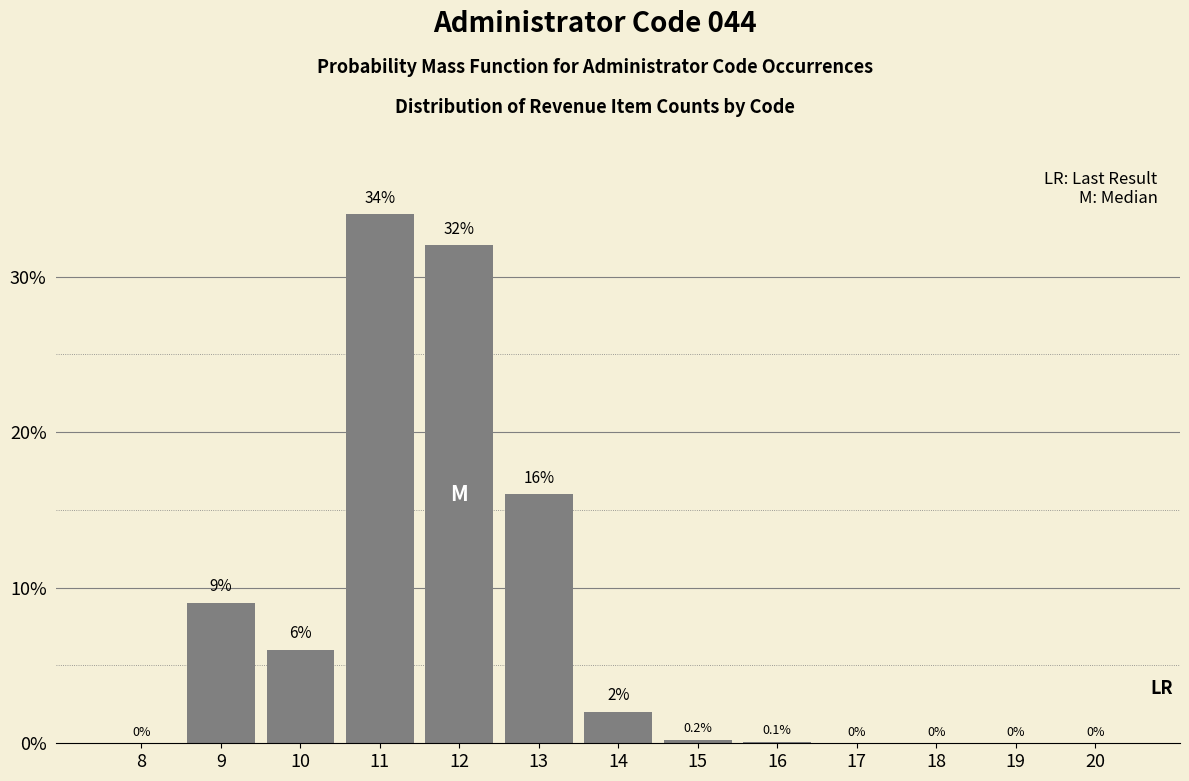

The chart shows a value of 6.0 at 10. True or false?

True